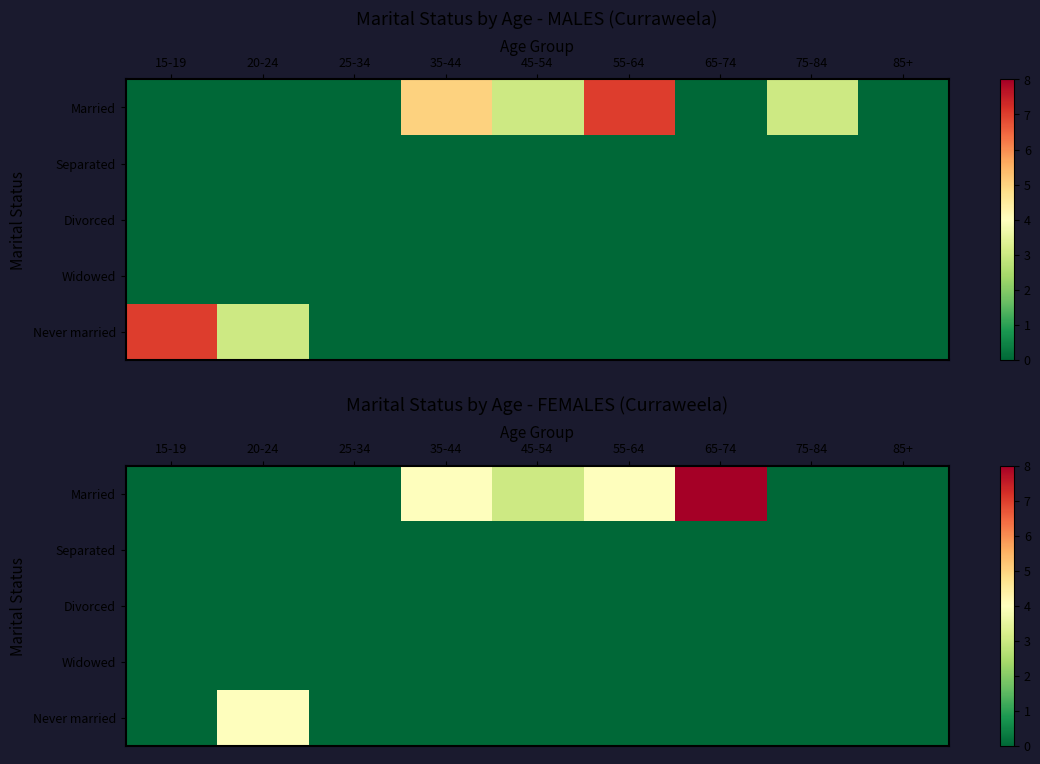

Which has a higher value, 35-44 or 65-74?

65-74